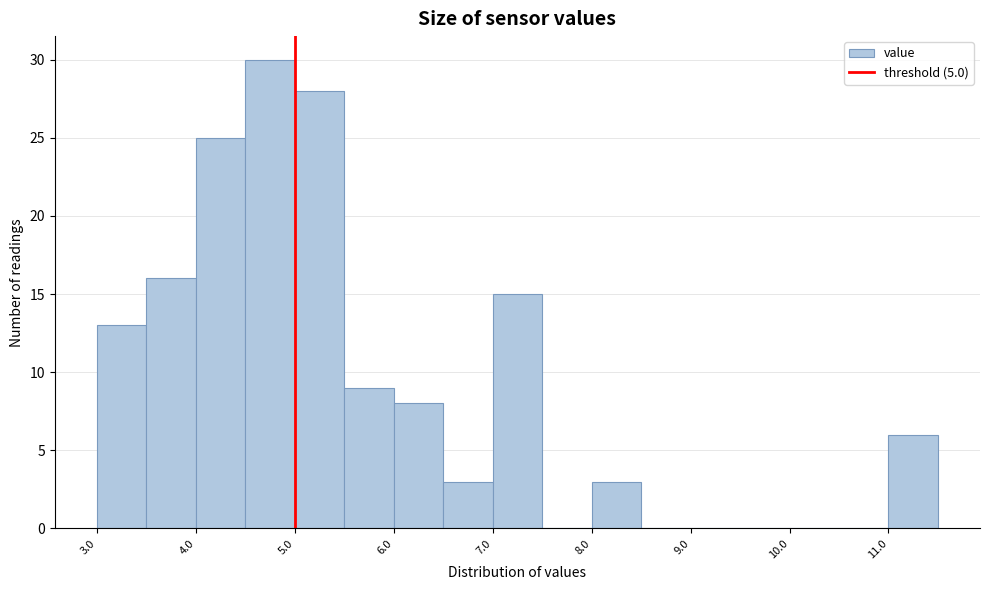

Which range on the x-axis has the tallest bar?

4.5 to 5.0